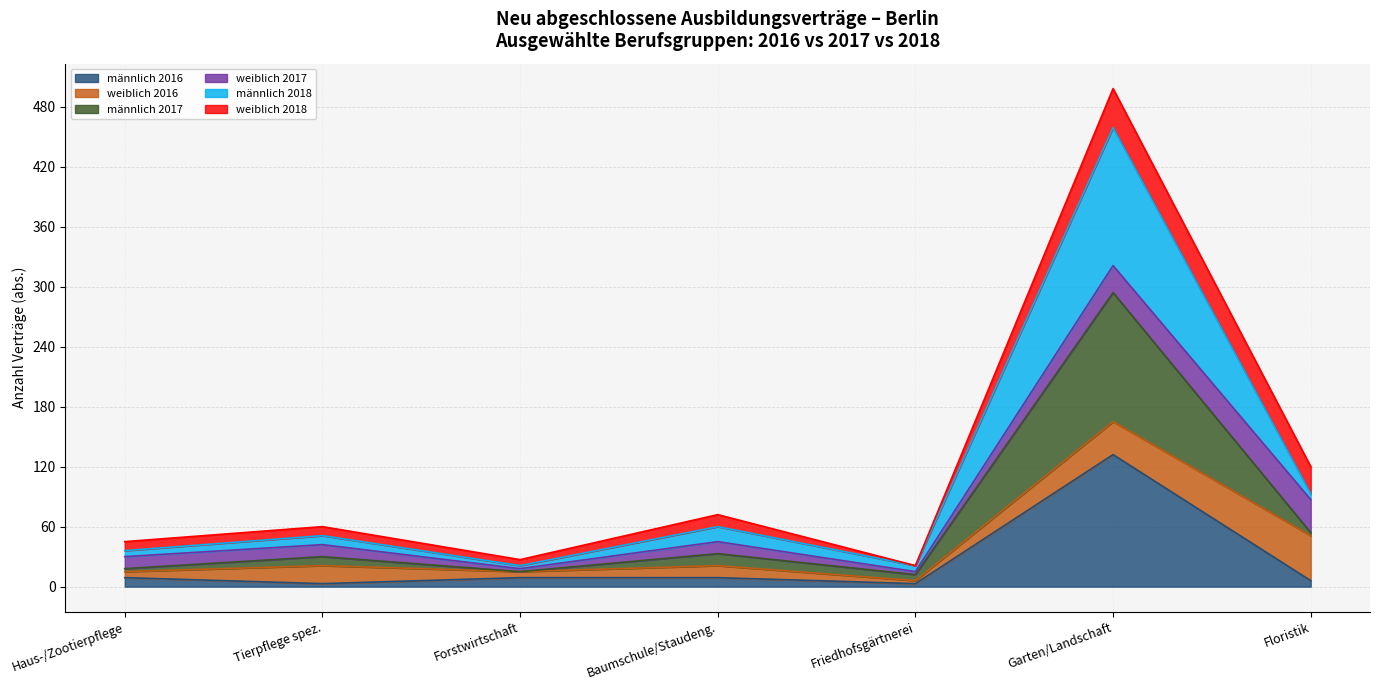

Which category has the highest value in the männlich 2016 series?

Garten/Landschaft